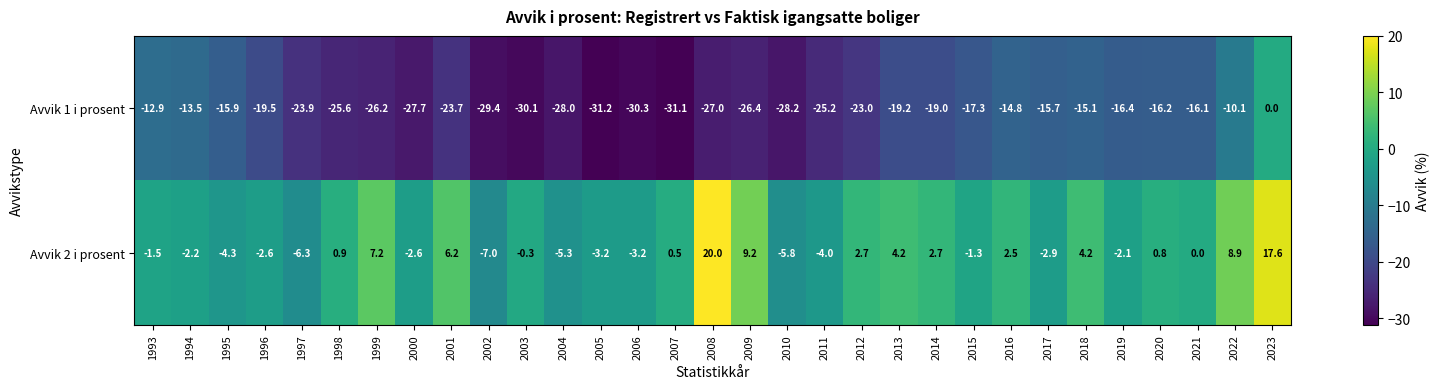

At which label does Avvik 1 i prosent first exceed -23?

1993